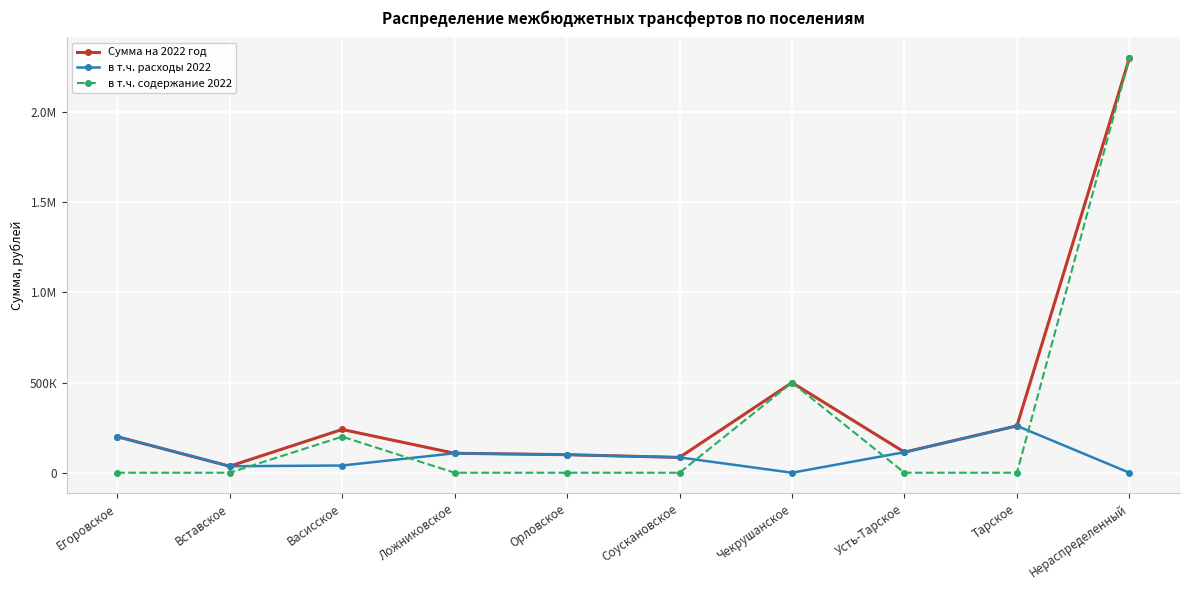

Reading left to right, what are all the values shown in this chart?

Сумма на 2022 год: Егоровское=200000.0	Вставское=36000.0	Васисское=240000.0	Ложниковское=107900.0	Орловское=100000.0	Соускановское=85000.0	Чекрушанское=500000.0	Усть-Тарское=113959.0	Тарское=260000.0	Нераспределенный=2300000.0
в т.ч. расходы 2022: Егоровское=200000.0	Вставское=36000.0	Васисское=40000.0	Ложниковское=107900.0	Орловское=100000.0	Соускановское=85000.0	Чекрушанское=0.0	Усть-Тарское=113959.0	Тарское=260000.0	Нераспределенный=0.0
в т.ч. содержание 2022: Егоровское=0.0	Вставское=0.0	Васисское=200000.0	Ложниковское=0.0	Орловское=0.0	Соускановское=0.0	Чекрушанское=500000.0	Усть-Тарское=0.0	Тарское=0.0	Нераспределенный=2300000.0